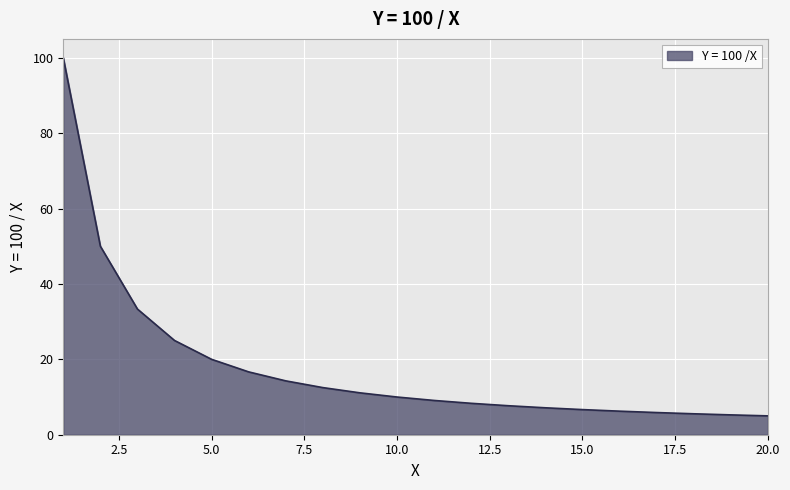

What is the difference between the maximum and minimum values?

95.0